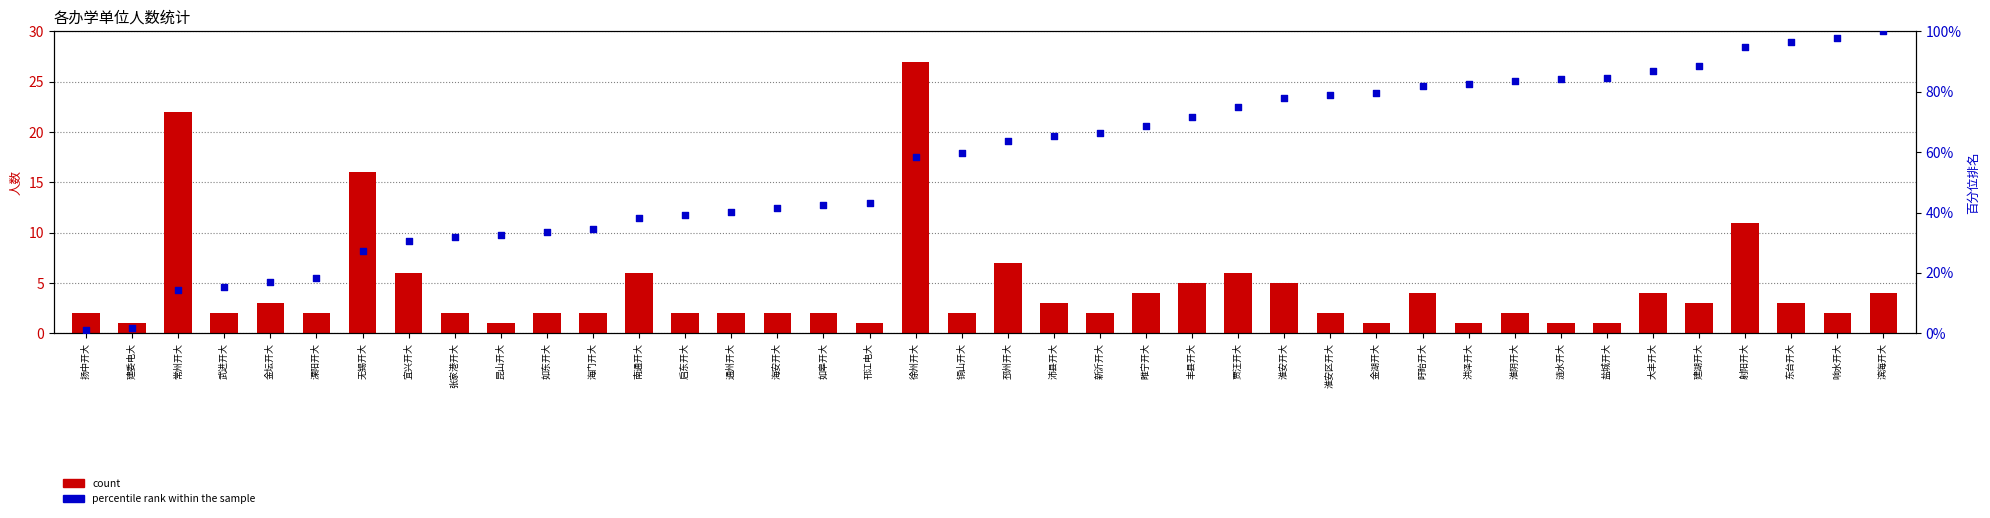

Is the value of percentile rank within the sample at 昆山开大 greater than the value of count at 响水开大?

Yes